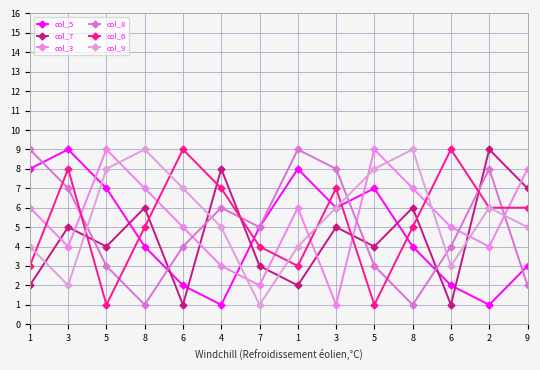

In col_3, how many points are higher than both neighbors (excluding endpoints)?

3